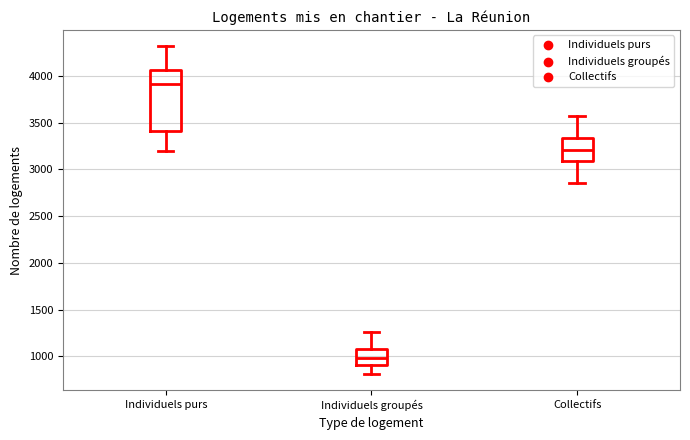

Reading left to right, read every box against the y-axis: the position of its median line, the range the box covers, and the ends of its whiskers. The values are not printed on the chart, so give them approximately, as read against the axis.

Individuels purs: median 3900, box 3400 to 4050, whiskers 3200 to 4300
Individuels groupés: median 1000, box 900 to 1100, whiskers 800 to 1250
Collectifs: median 3200, box 3100 to 3350, whiskers 2850 to 3550